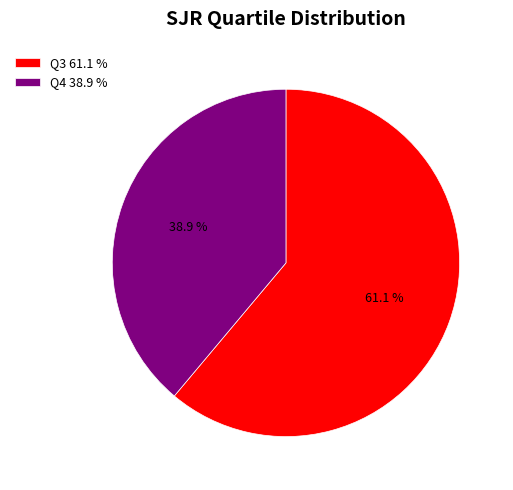

To the nearest percent, what is the difference between the largest and smallest slice percentages?

22%